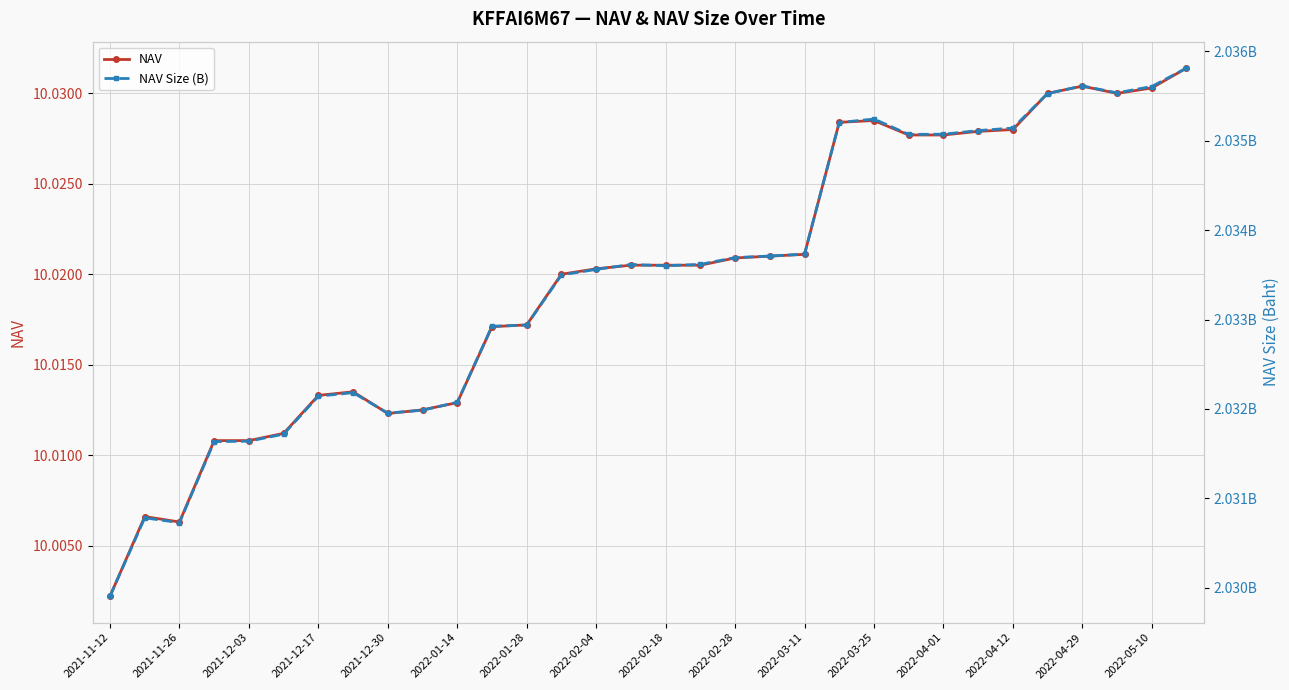

How many interior local peaks does the NAV Size (B) series have?

5